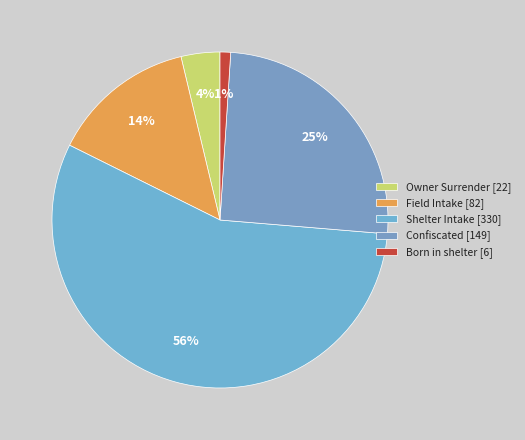

To the nearest percent, what portion does Shelter Intake represent?

56%